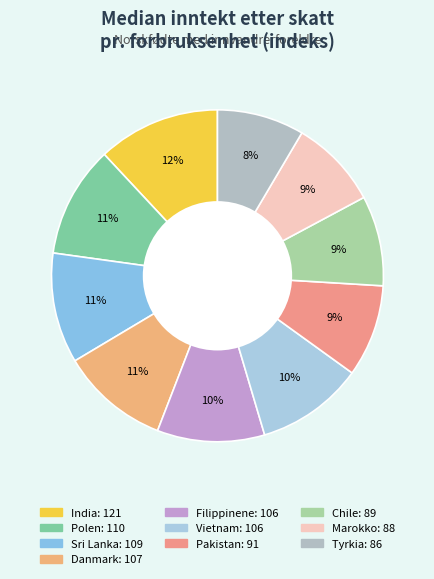

Does Chile represent more than half of the total?

No